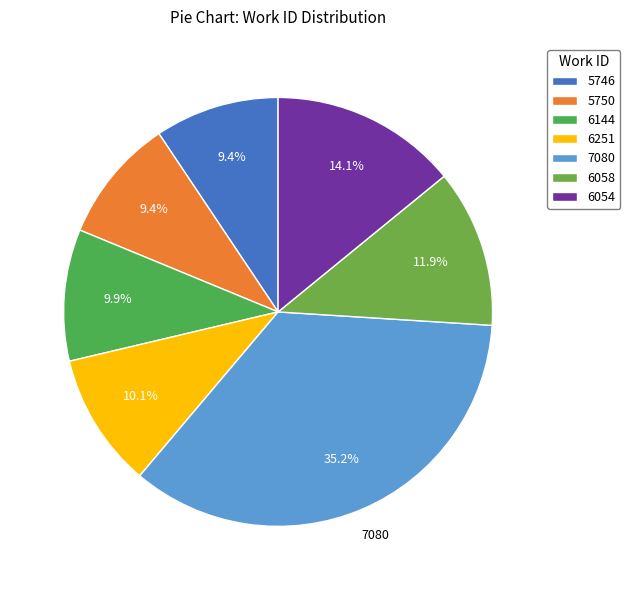

How many segments does this pie chart have?

7